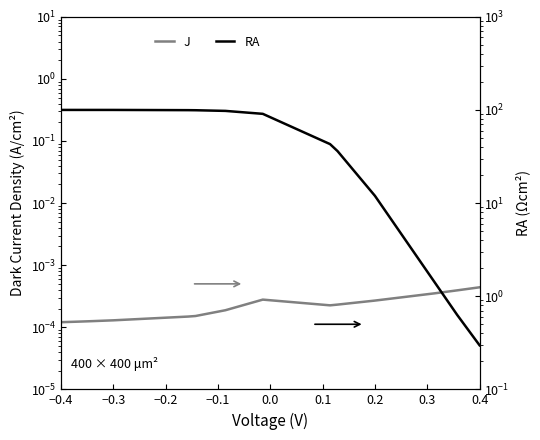

What is the label of the 6th point from the left?

0.1